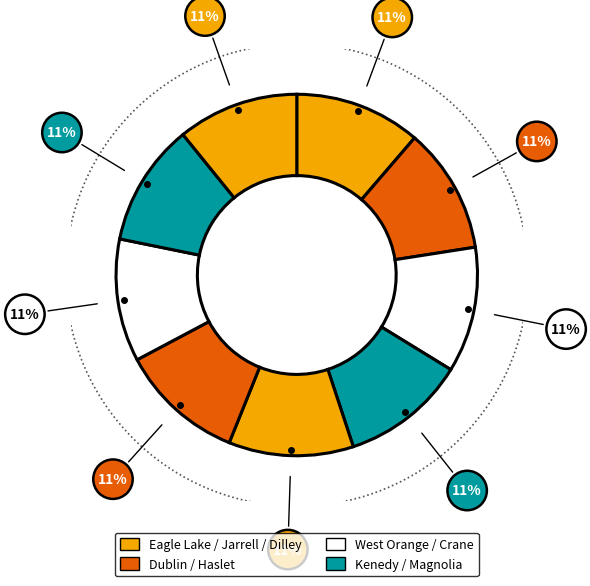

What percentage do Dilley and West Orange together represent?

22.0%